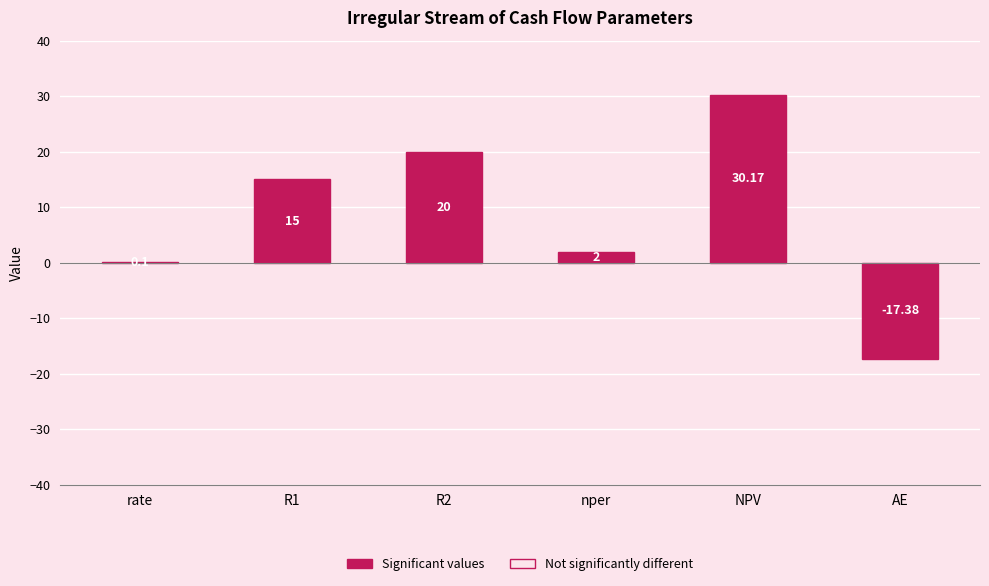

At which category does the chart reach its peak across all series?

NPV